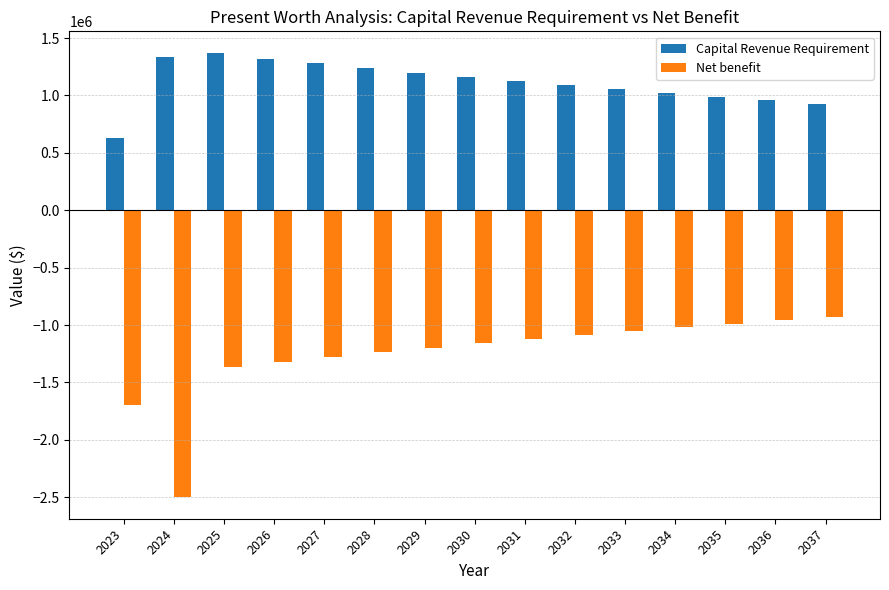

What is the value of the Net benefit bar at the 7th from the left?

-1198528.1